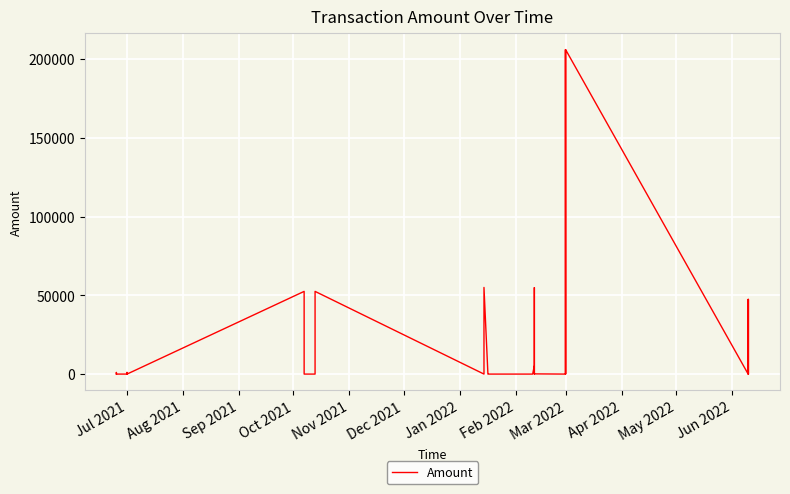

Reading left to right, list all the values displayed in this chart.

10.0	1007.5	2.6	0.0	1010.1	10.2	0.2	10.0	1007.5	2.6	52500.1	0.0	0.0	0.0	0.0	0.2	52500.0	0.0	55000.1	0.0	0.0	0.0	0.0	0.0	5000.2	0.2	5000.0	54875.0	125.1	0.0	206000.1	0.2	206000.0	0.0	47470.1	470.2	0.2	470.0	47352.5	117.6